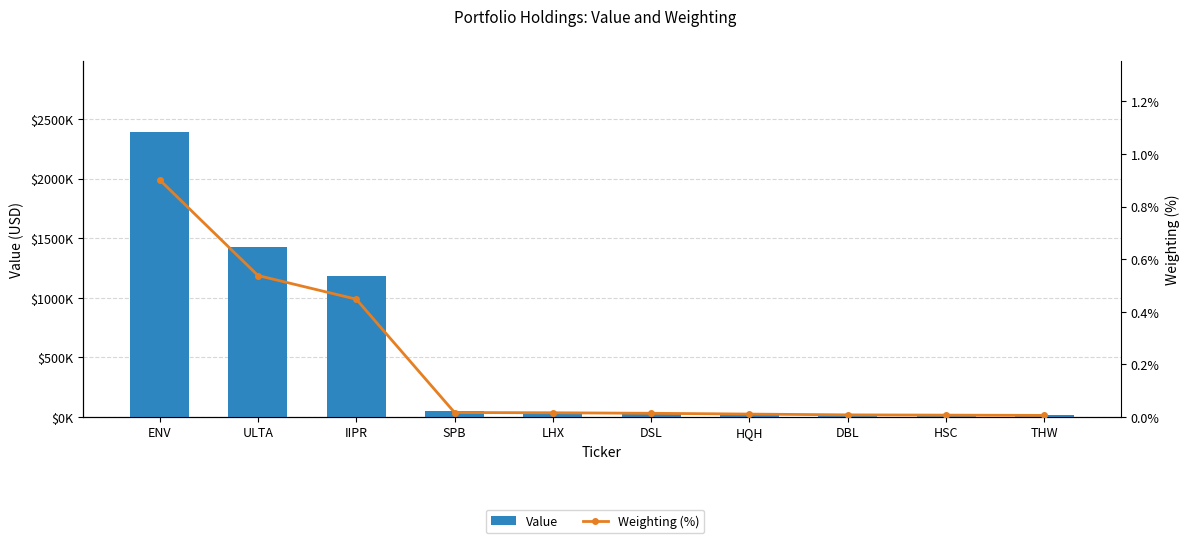

Which has a higher value, LHX or THW?

LHX